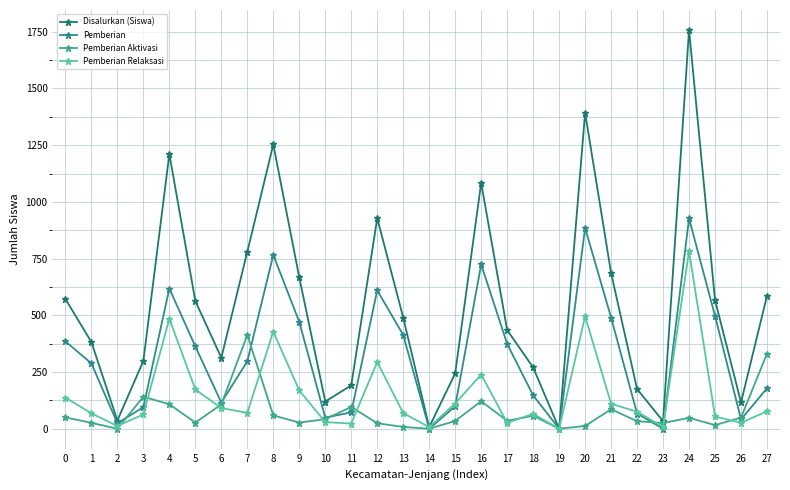

How many series are shown in this chart?

4